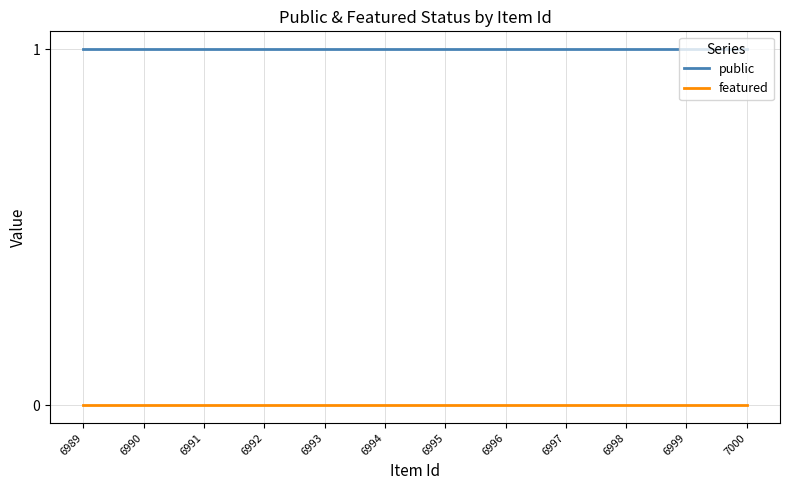

True or false: featured has a value of 0 at 6999.

True